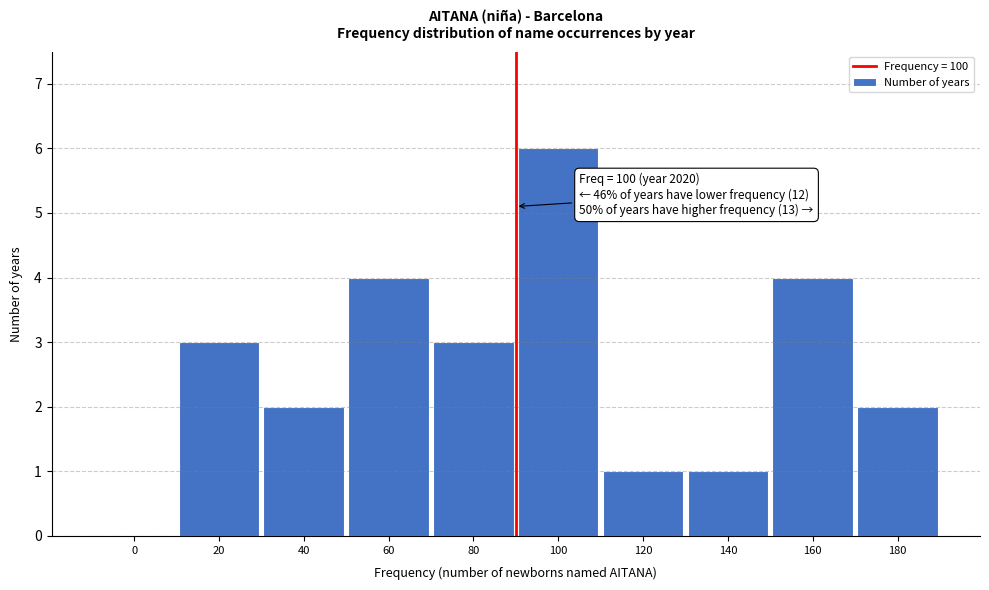

Reading left to right, list all the values displayed in this chart.

0=0	20=3	40=2	60=4	80=3	100=6	120=1	140=1	160=4	180=2